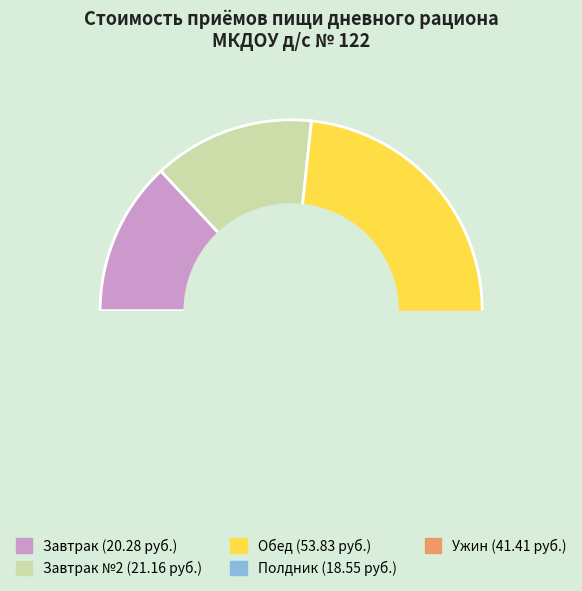

How many segments does this pie chart have?

5